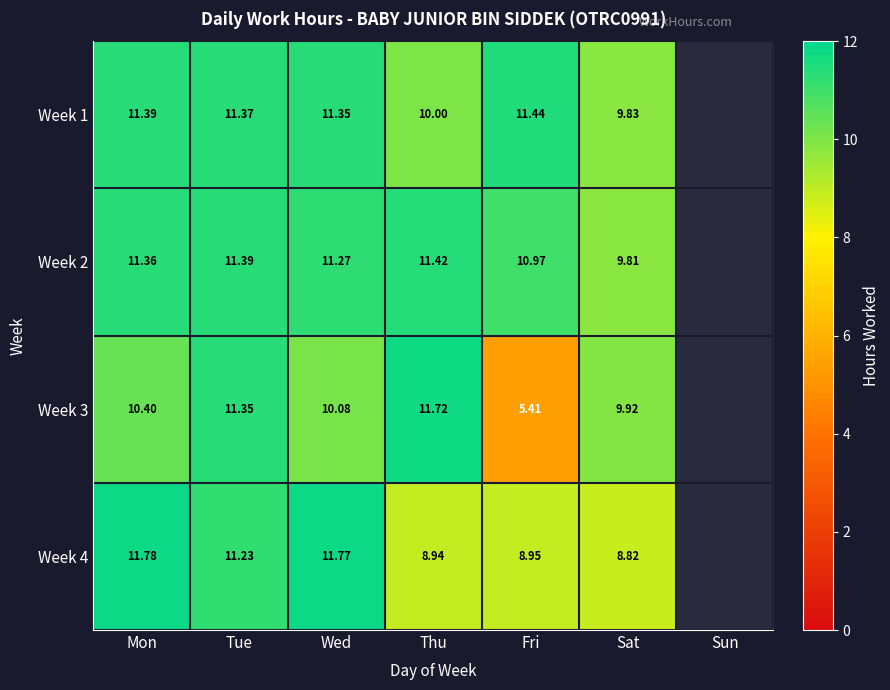

True or false: Week 4 has a value of 15.0 at Fri.

False